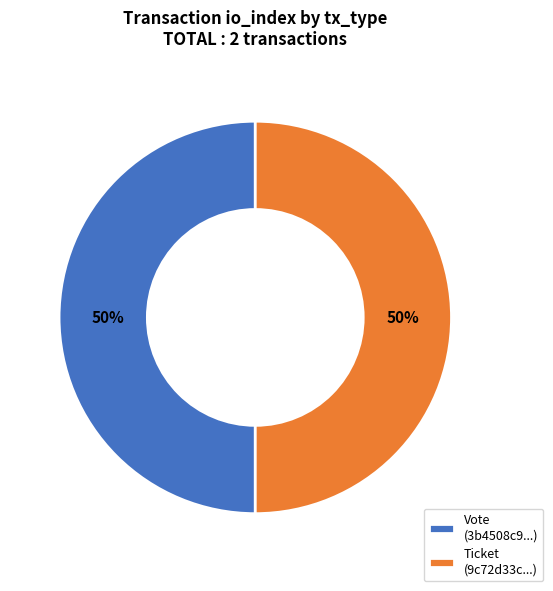

To the nearest percent, what is the combined percentage of Vote (3b4508c9...) and Ticket (9c72d33c...)?

100%